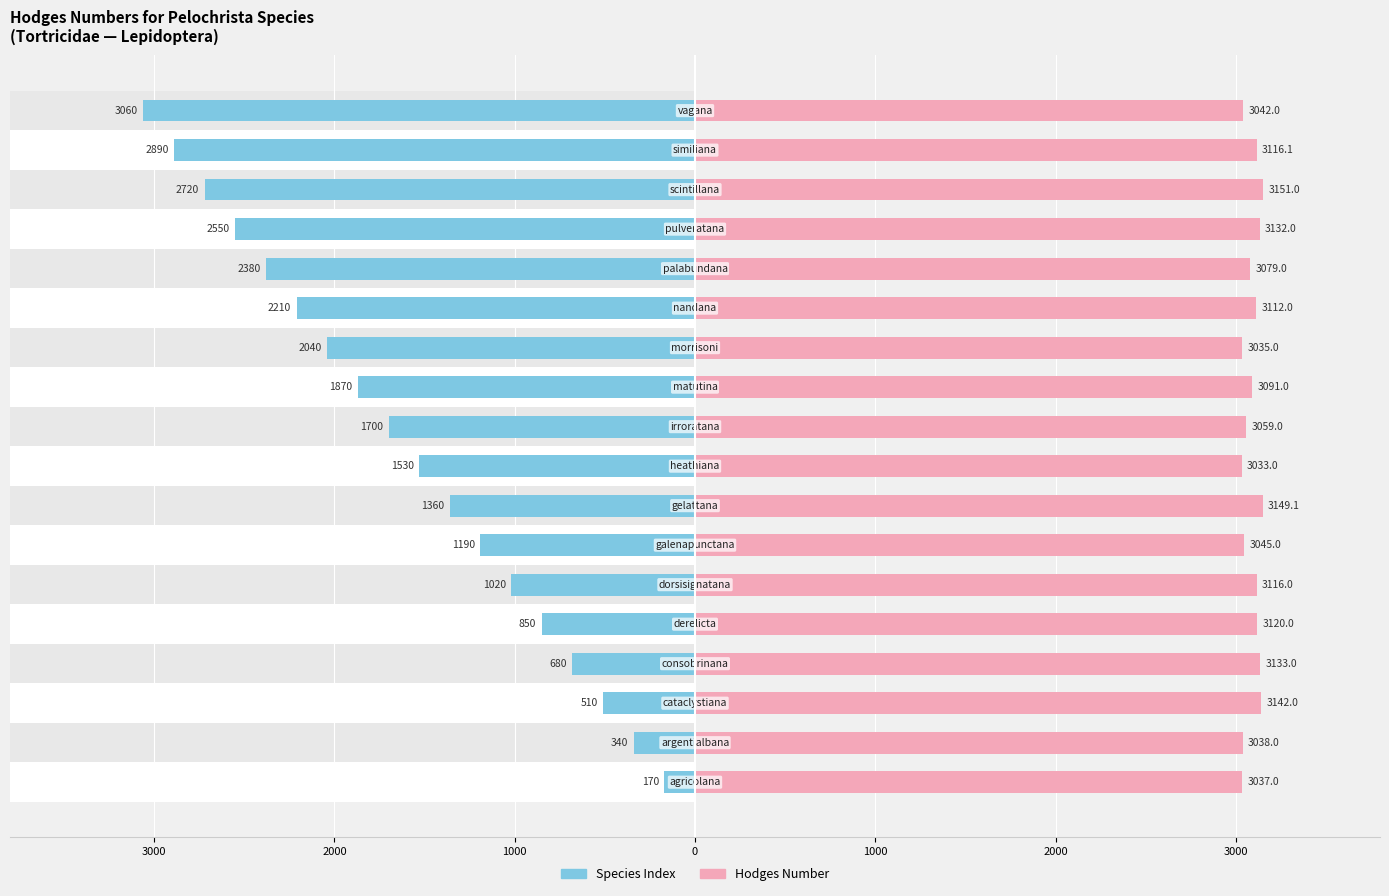

List the series in order of their overall mean, lowest first.

Species Index, Hodges Number